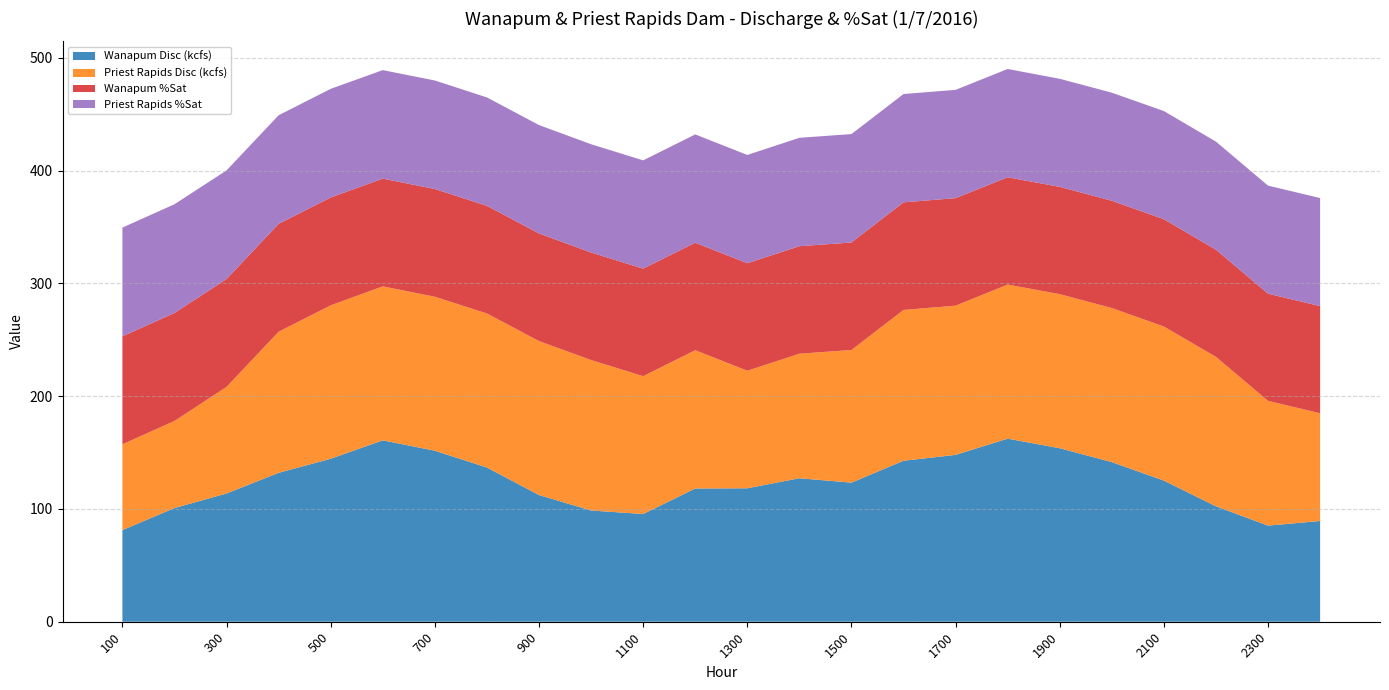

Reading left to right, extract all data points from this chart.

Wanapum Disc (kcfs): 100=81.2	200=100.8	300=113.7	400=132.0	500=144.5	600=160.8	700=151.6	800=136.7	900=112.3	1000=98.6	1100=95.5	1200=118.1	1300=118.3	1400=127.2	1500=123.3	1600=142.7	1700=147.9	1800=162.3	1900=153.8	2000=141.5	2100=125.1	2200=102.3	2300=85.2	0=89.3
Priest Rapids Disc (kcfs): 100=76.1	200=77.2	300=94.5	400=125.1	500=136.0	600=136.5	700=136.5	800=136.6	900=136.5	1000=133.4	1100=122.2	1200=122.6	1300=104.2	1400=110.4	1500=117.6	1600=133.7	1700=132.3	1800=136.6	1900=136.6	2000=136.6	2100=136.6	2200=132.5	2300=110.6	0=95.5
Wanapum %Sat: 100=95.7	200=95.7	300=95.6	400=95.6	500=95.6	600=95.5	700=95.5	800=95.4	900=95.4	1000=95.3	1100=95.3	1200=95.3	1300=95.3	1400=95.3	1500=95.3	1600=95.4	1700=95.3	1800=95.1	1900=95.1	2000=95.1	2100=95.1	2200=95.0	2300=95.0	0=95.0
Priest Rapids %Sat: 100=96.4	200=96.4	300=96.3	400=96.3	500=96.3	600=96.2	700=96.2	800=96.1	900=96.1	1000=96.0	1100=96.0	1200=96.0	1300=96.0	1400=96.1	1500=96.1	1600=96.0	1700=96.0	1800=96.0	1900=95.8	2000=95.8	2100=95.9	2200=95.8	2300=95.8	0=95.8